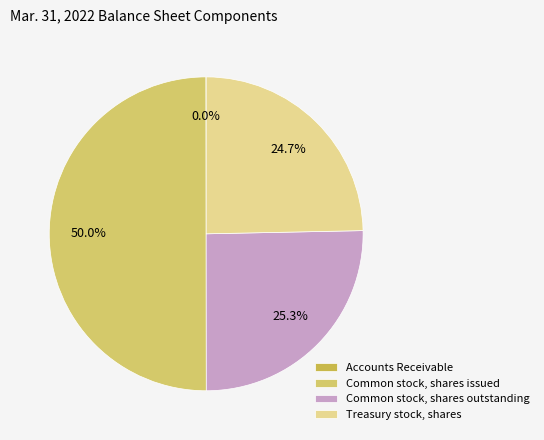

Does any single category account for the majority?

No